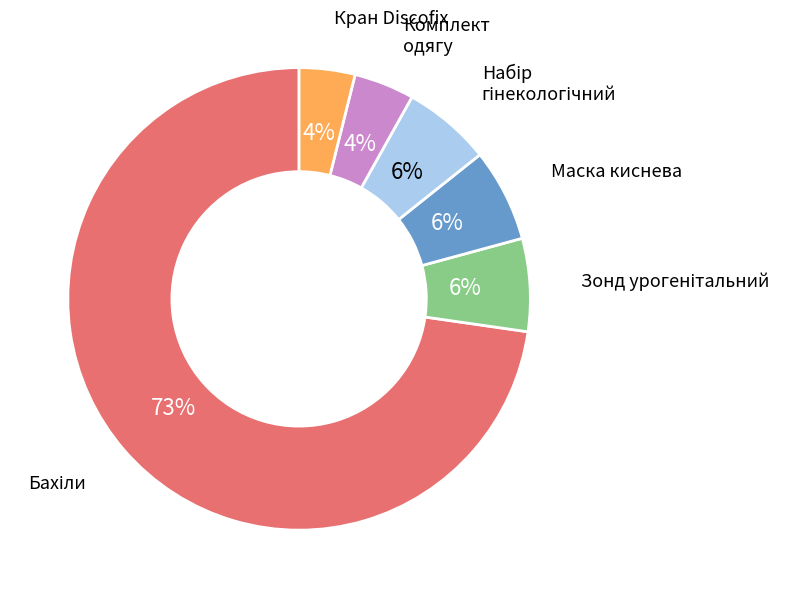

Does any single category account for the majority?

Yes